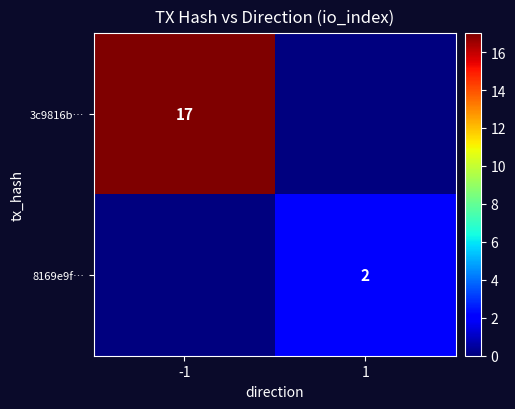

Is it true that 3c9816b… equals 17 at -1?

True